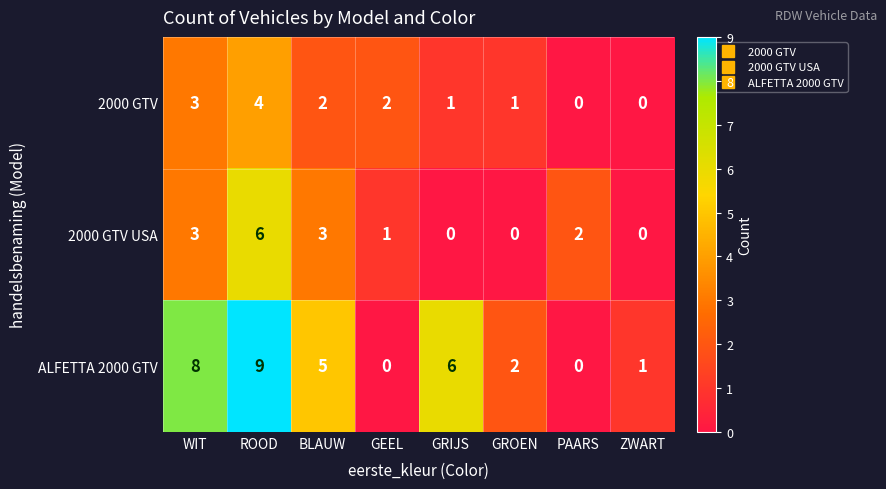

Count the number of categories in the chart.

8